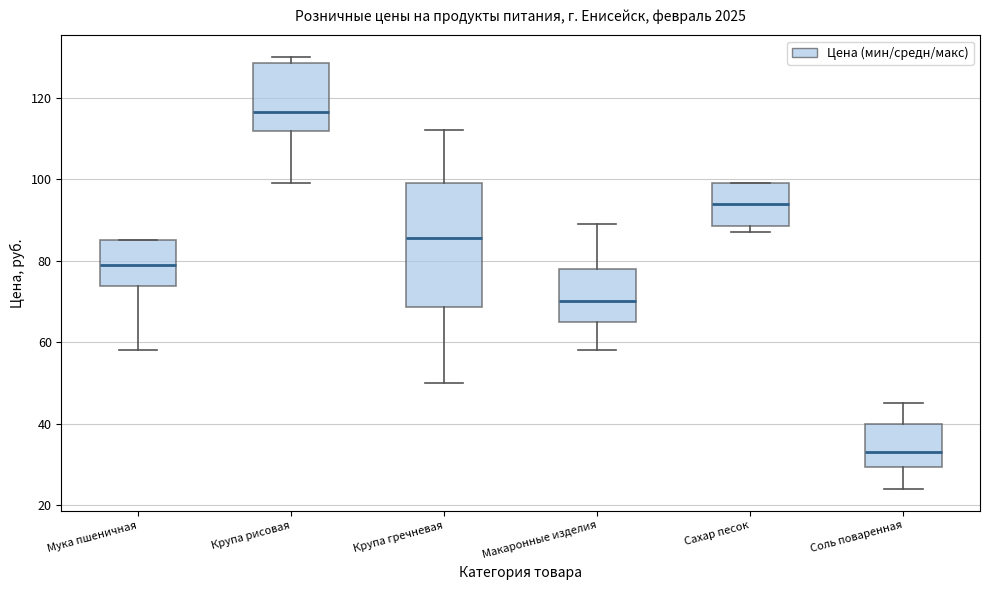

Which box is the tallest, from its lower edge to its upper edge?

Крупа гречневая